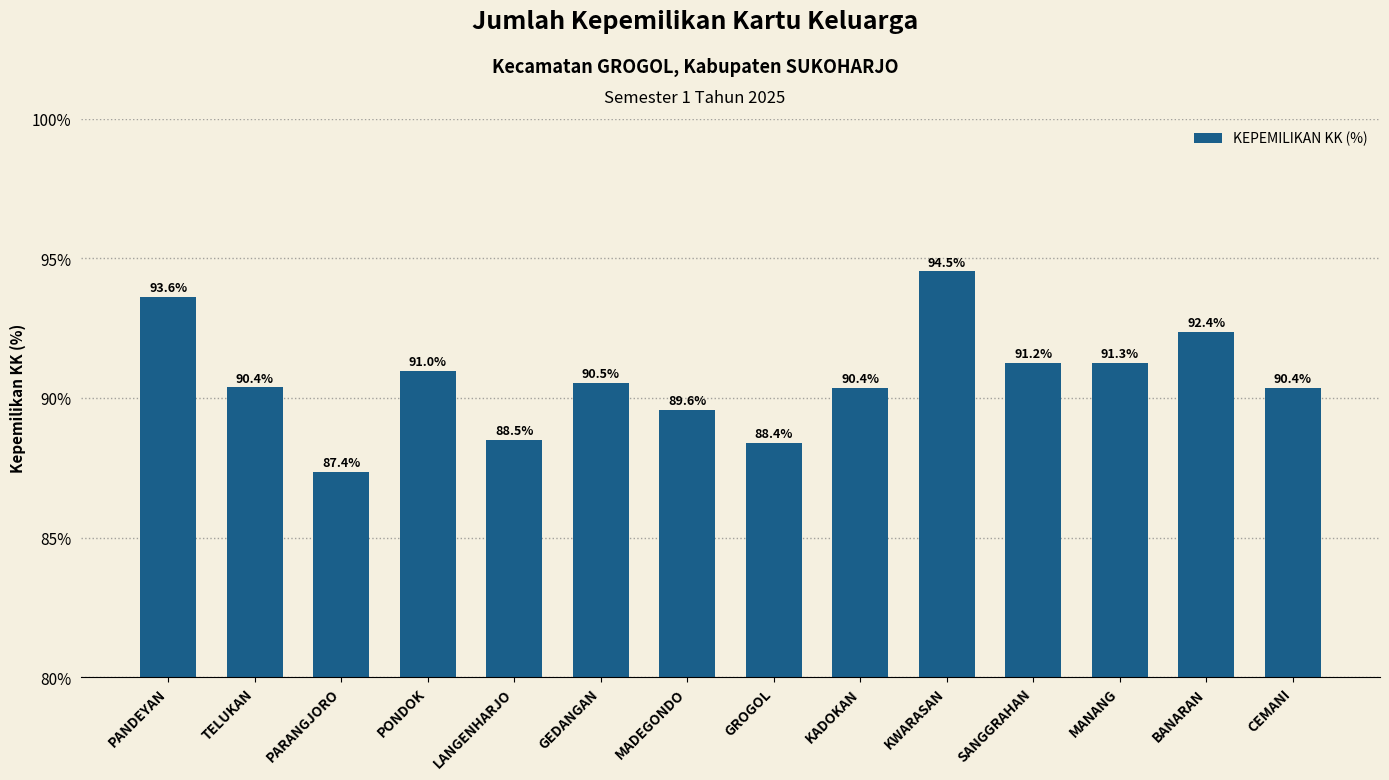

What is the greatest value displayed?

94.5